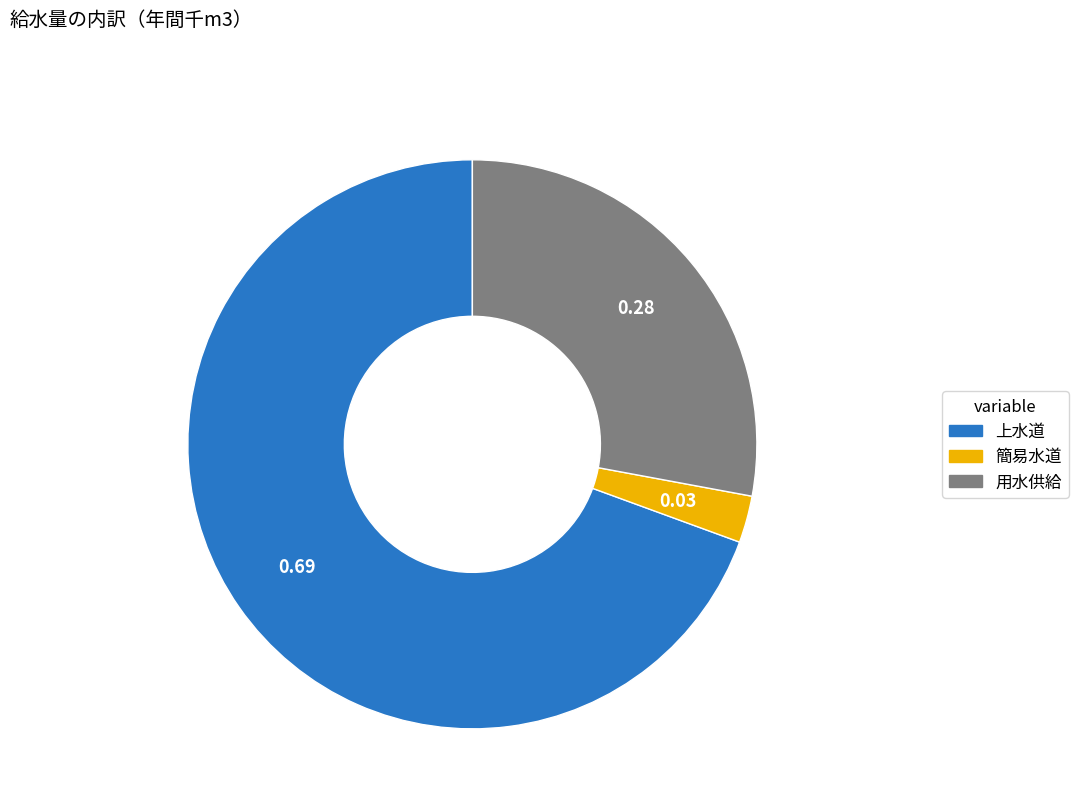

Is there any slice that represents more than half of the pie?

Yes